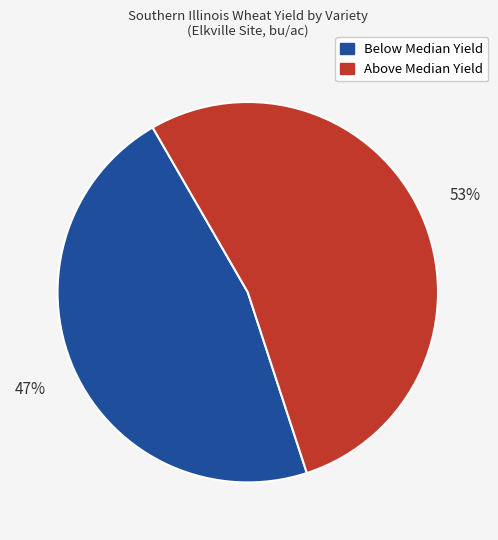

The Above Median Yield slice represents 48% of the pie. True or false?

False